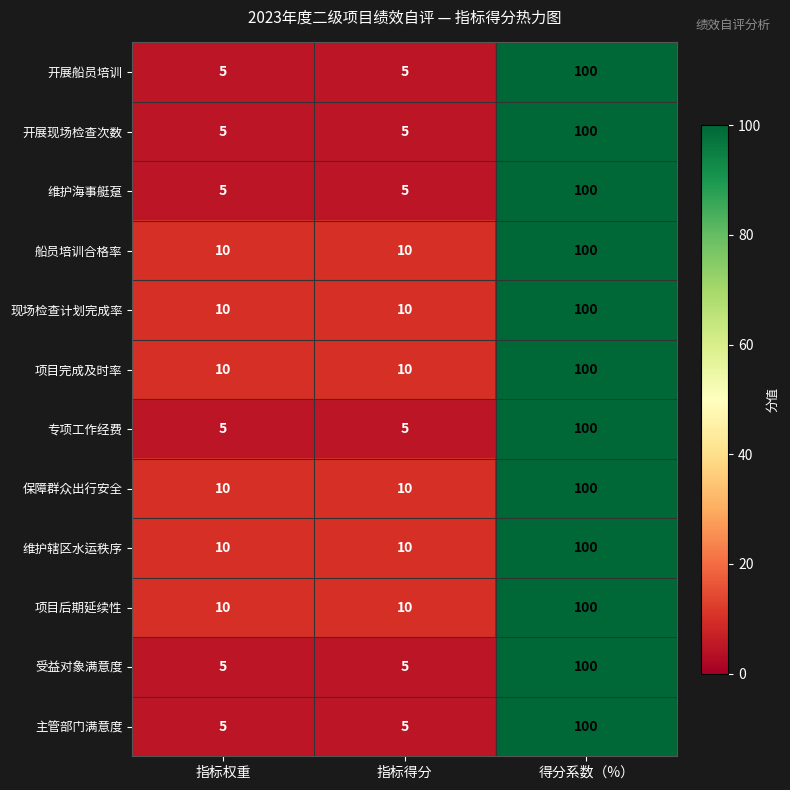

What is the total value across all series at 得分系数（%）?

1200